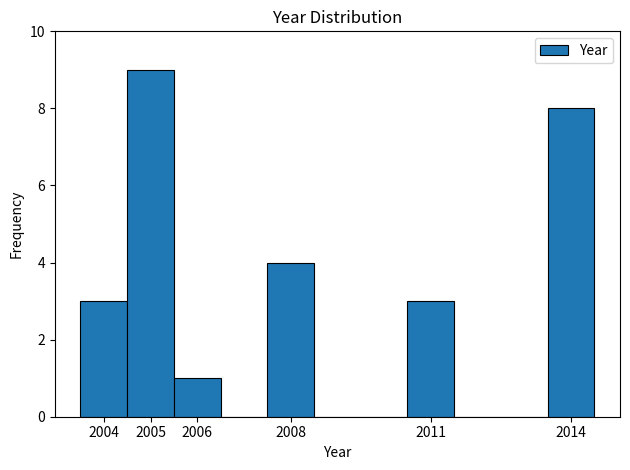

Over which range of the x-axis is the bar tallest?

2004.5 to 2005.5